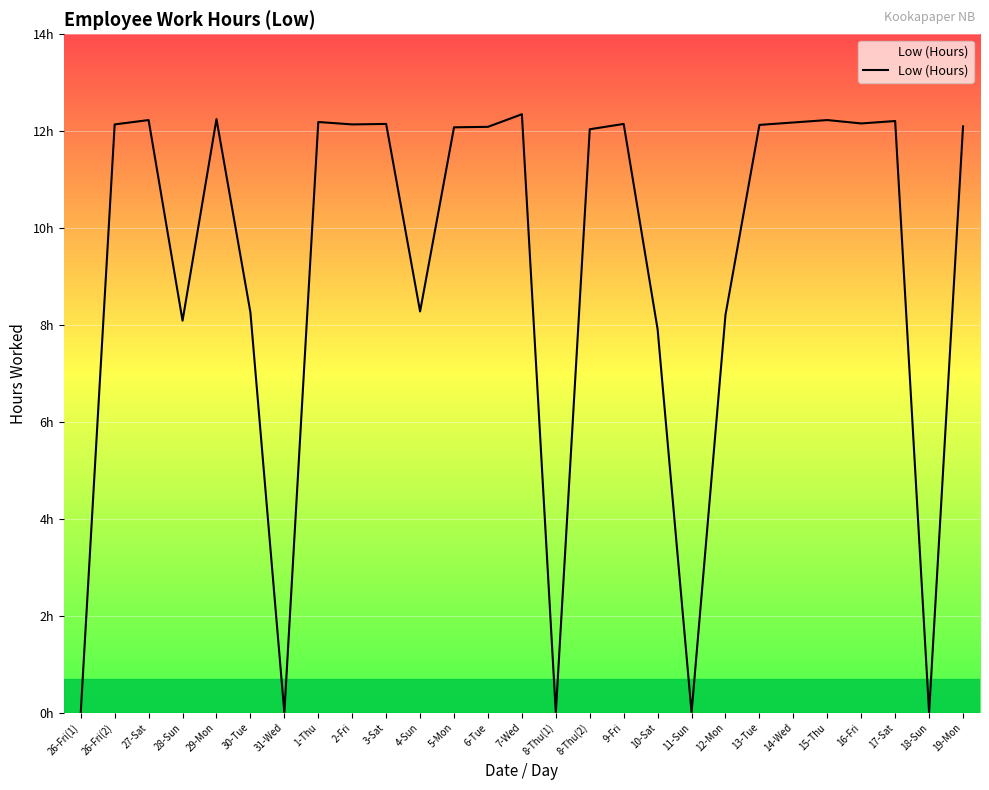

Is this an area chart (filled region under the line)?

Yes